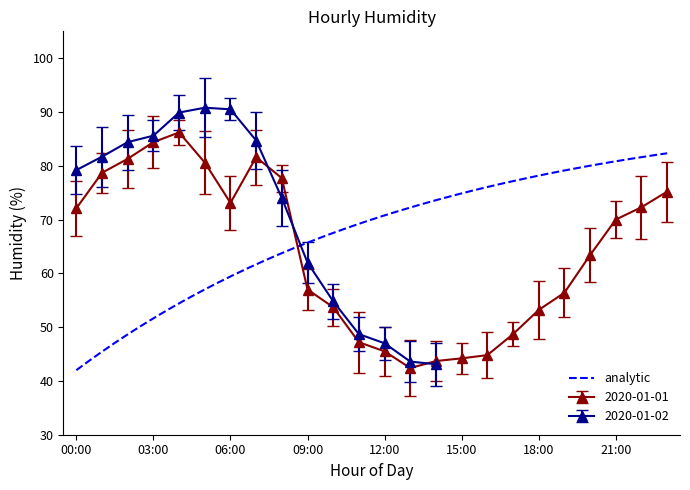

Where is the first local minimum for 2020-01-01?

06:00